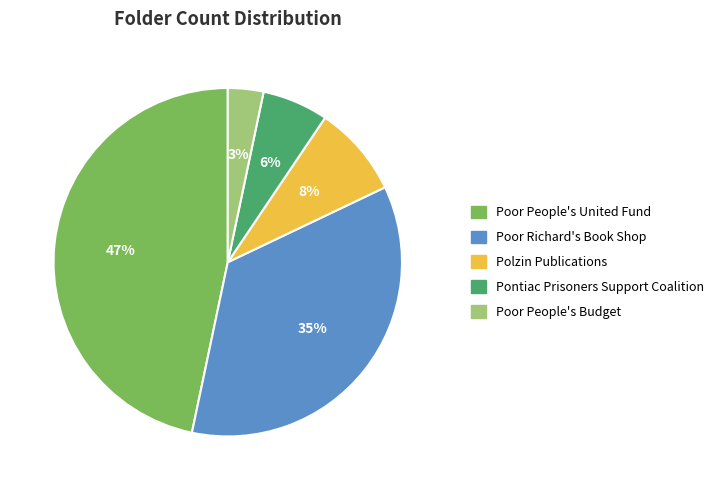

To the nearest percent, what is the combined percentage of Pontiac Prisoners Support Coalition and Poor People's Budget?

9%